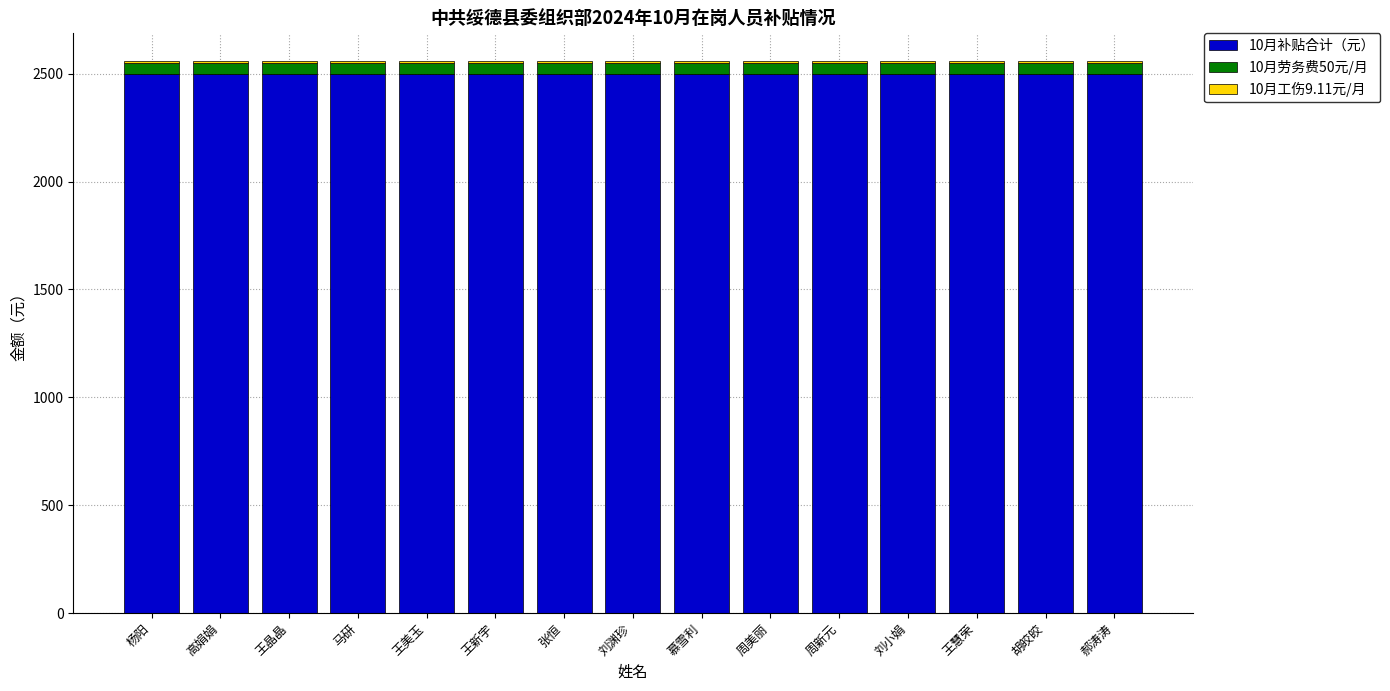

Is it true that 10月补贴合计（元） equals 4379.3 at 刘小娟?

False